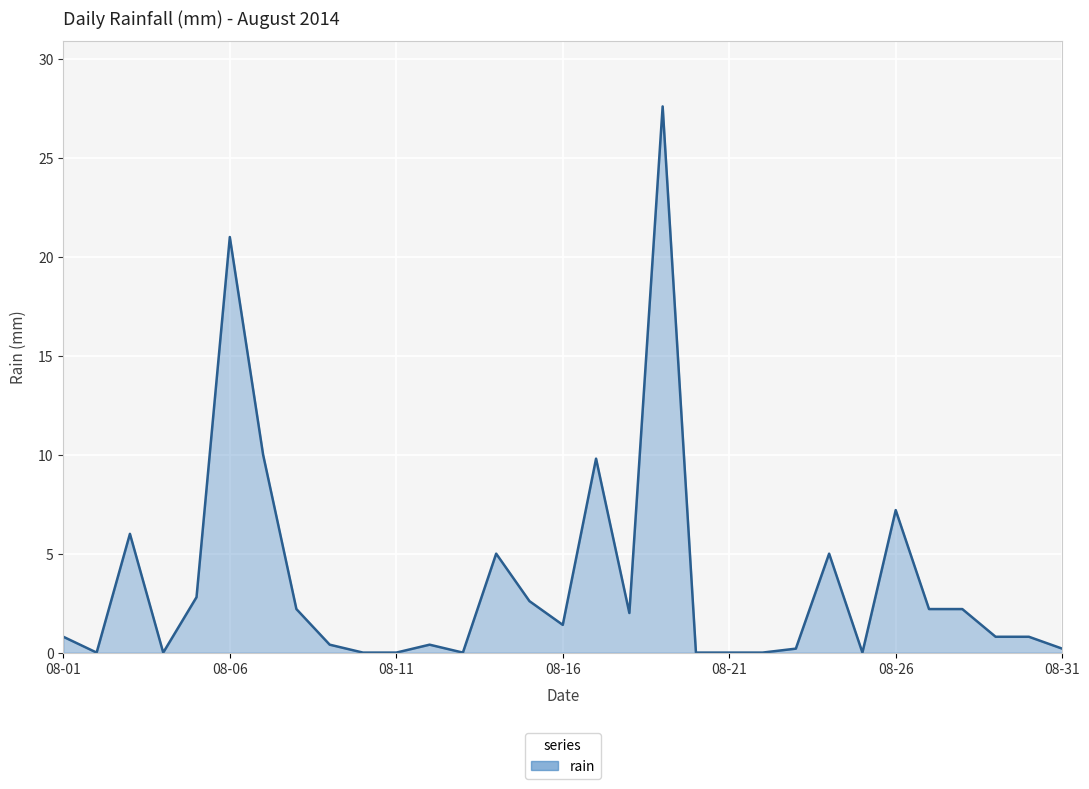

What is the maximum value shown in the chart?

27.6